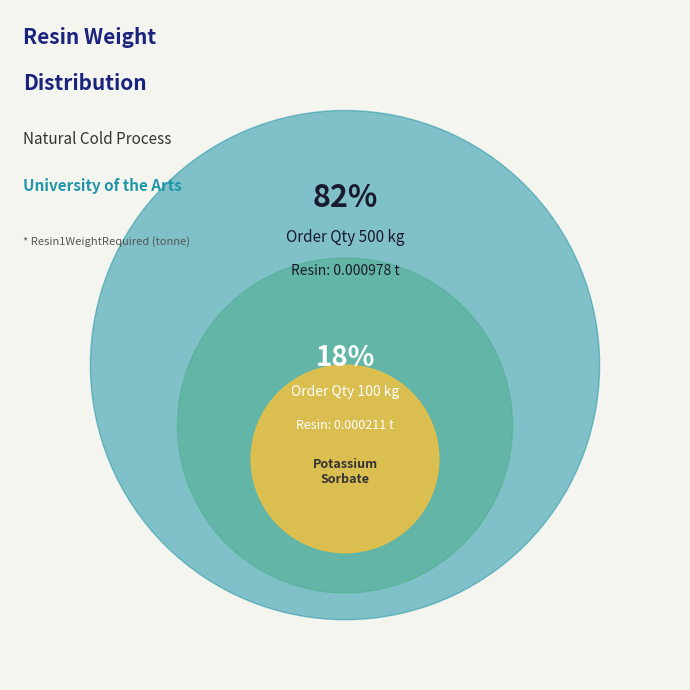

What is the largest slice in the pie chart?

500 kg